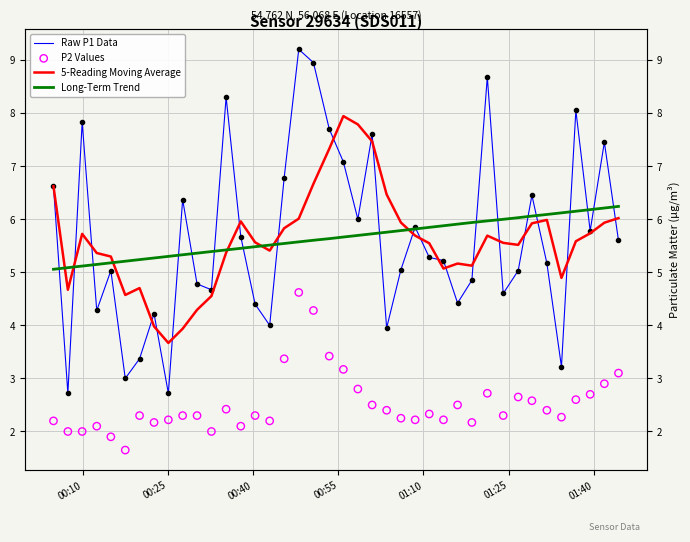

Is the value of Long-Term Trend at 00:40 greater than the value of P2 Values at 01:25?

Yes